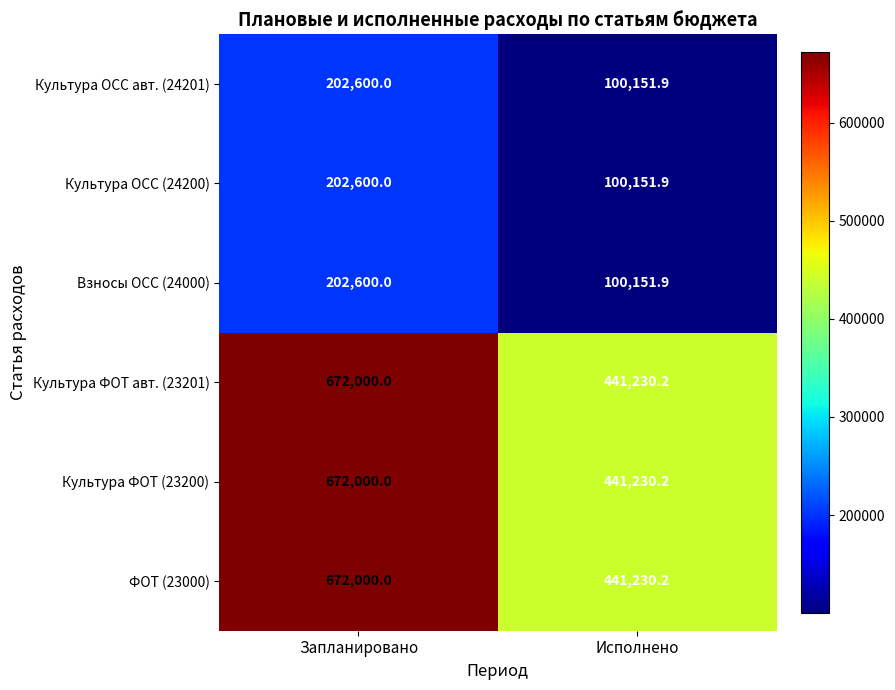

What is the difference between the highest and lowest values at Исполнено?

341078.3